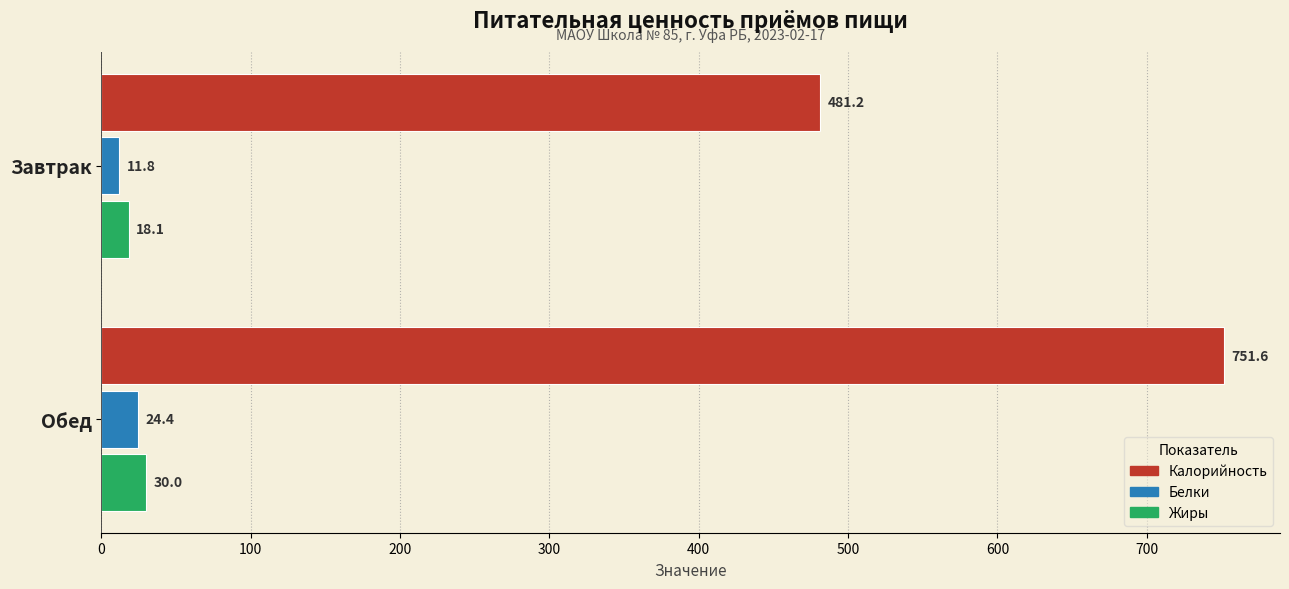

Where is Белки nearest to the value 18?

Завтрак